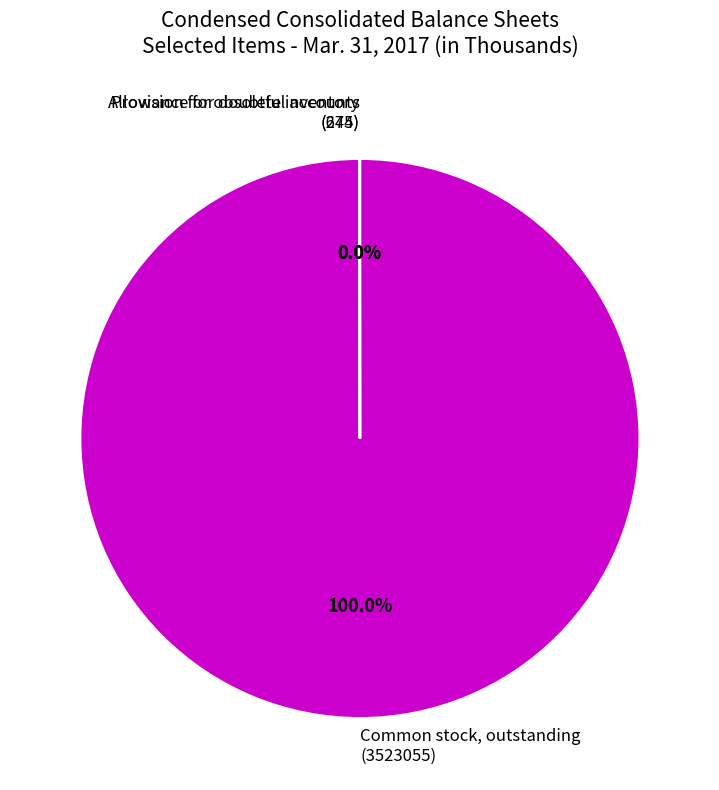

To the nearest percent, what is the difference between the largest and smallest slice percentages?

100%